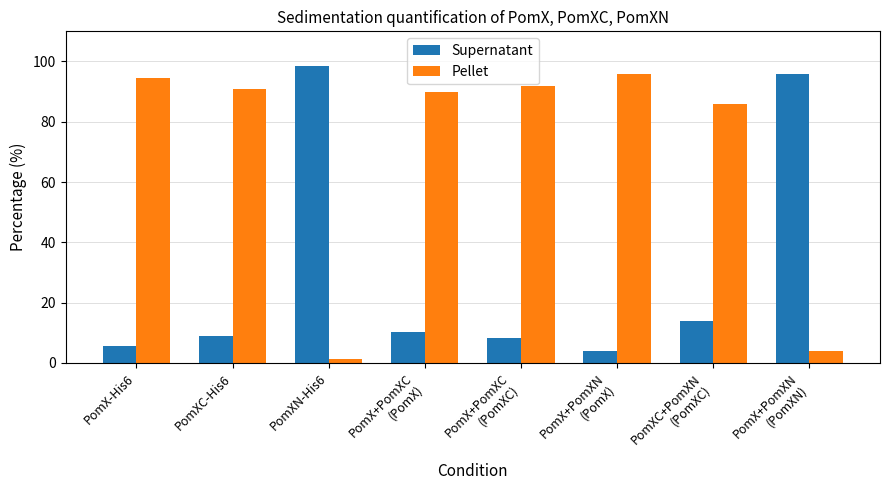

Is the value of Supernatant at PomX-His6 greater than the value of Pellet at PomXC-His6?

No